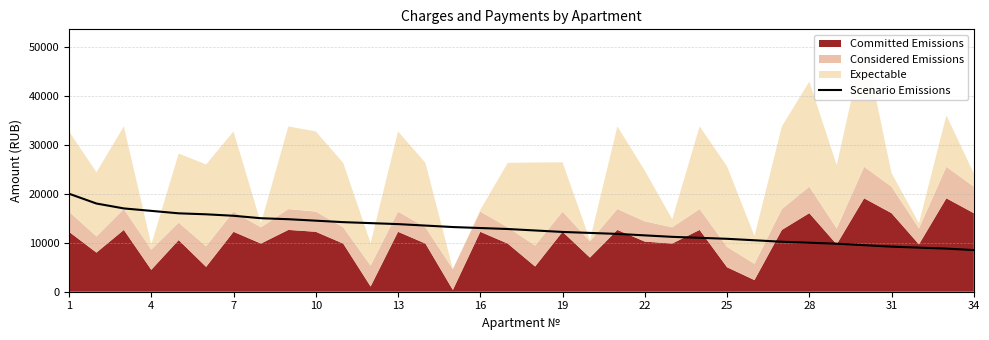

Reading left to right, extract all data points from this chart.

20000	18000	17000	16500	16000	15800	15500	15000	14800	14500	14200	14000	13800	13500	13200	13000	12800	12500	12200	12000	11800	11500	11200	11000	10800	10500	10200	10000	9800	9500	9200	9000	8800	8500